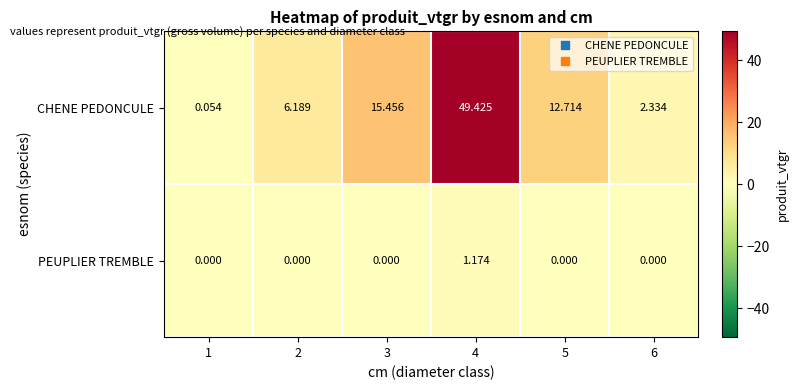

Which series changed the most between 4 and 5?

CHENE PEDONCULE